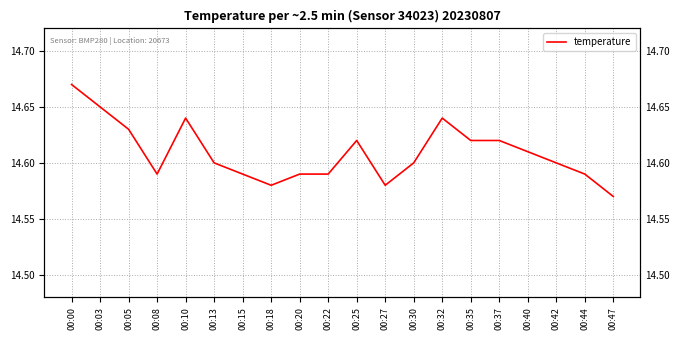

What is the value of the 13th point from the left?

14.6